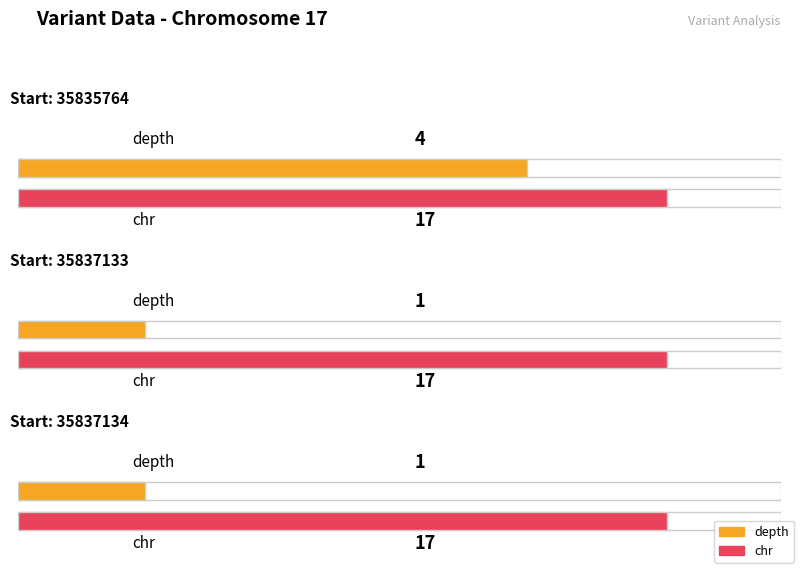

Which series has the widest spread of values?

depth